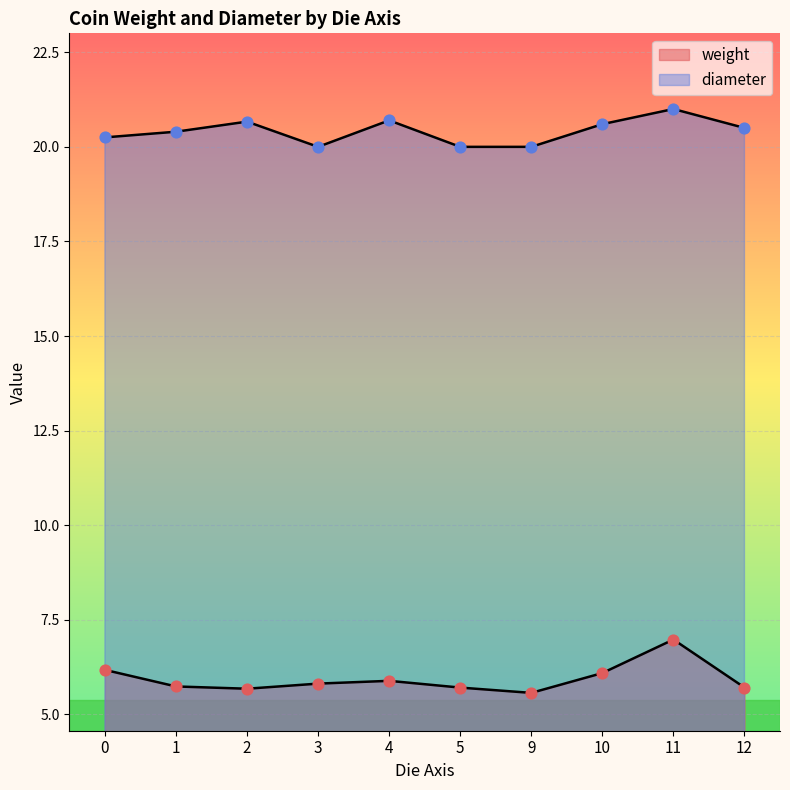

Which series has the largest total across all categories?

diameter